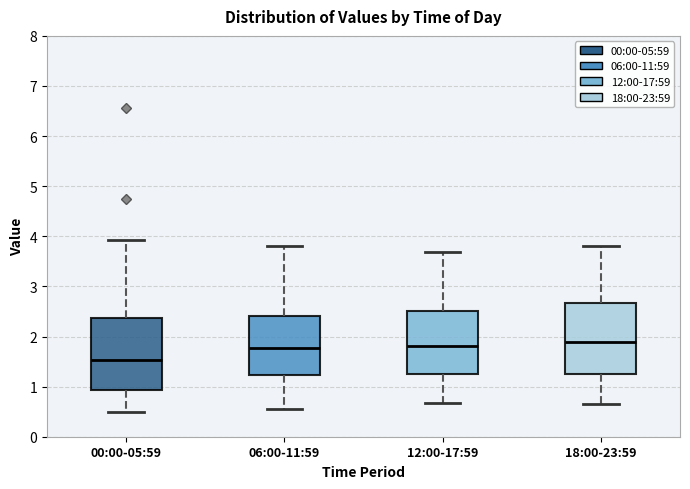

Reading left to right, transcribe this box plot: for each box, give where its median line is, the range the box spans, and where its two whiskers end, as read against the y-axis. The values are not printed on the chart, so give them approximately, as read against the axis.

00:00-05:59: median 1.5, box 0.9 to 2.4, whiskers 0.5 to 3.9
06:00-11:59: median 1.8, box 1.2 to 2.4, whiskers 0.6 to 3.8
12:00-17:59: median 1.8, box 1.3 to 2.5, whiskers 0.7 to 3.7
18:00-23:59: median 1.9, box 1.2 to 2.7, whiskers 0.7 to 3.8